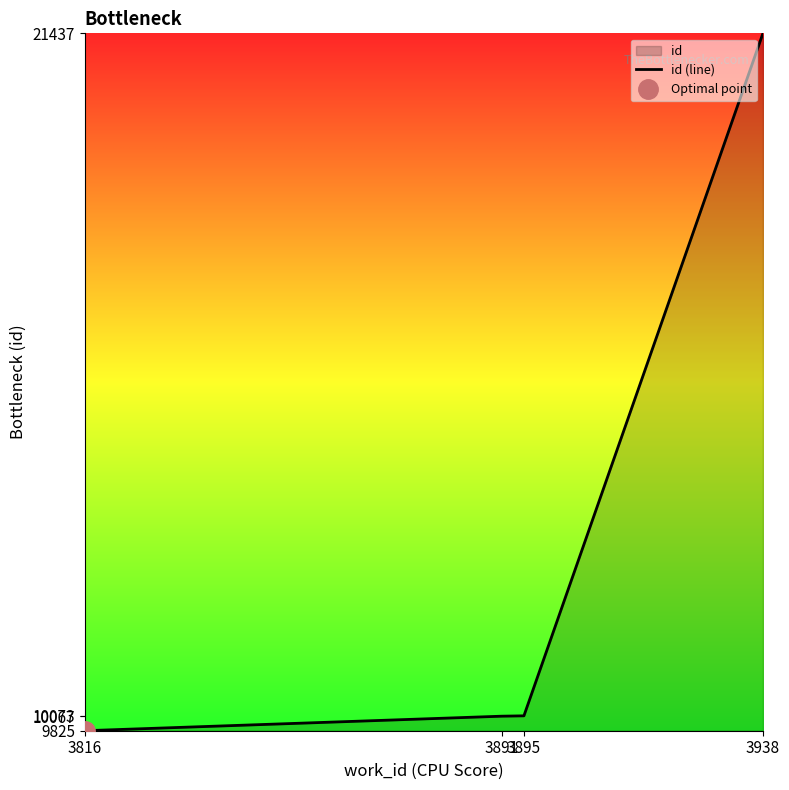

How many series are shown in this chart?

1